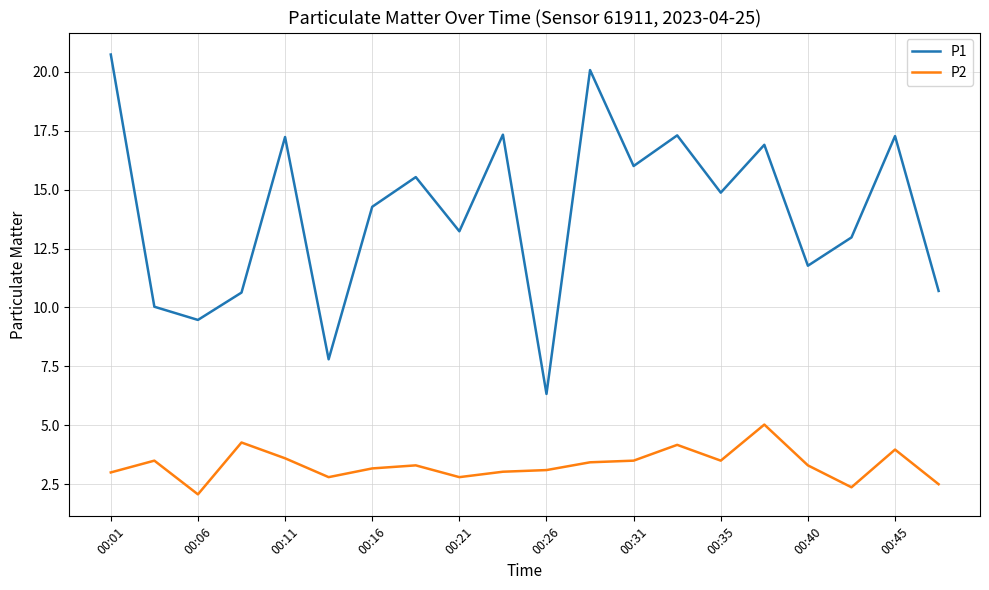

True or false: P1 and P2 cross at least once.

False